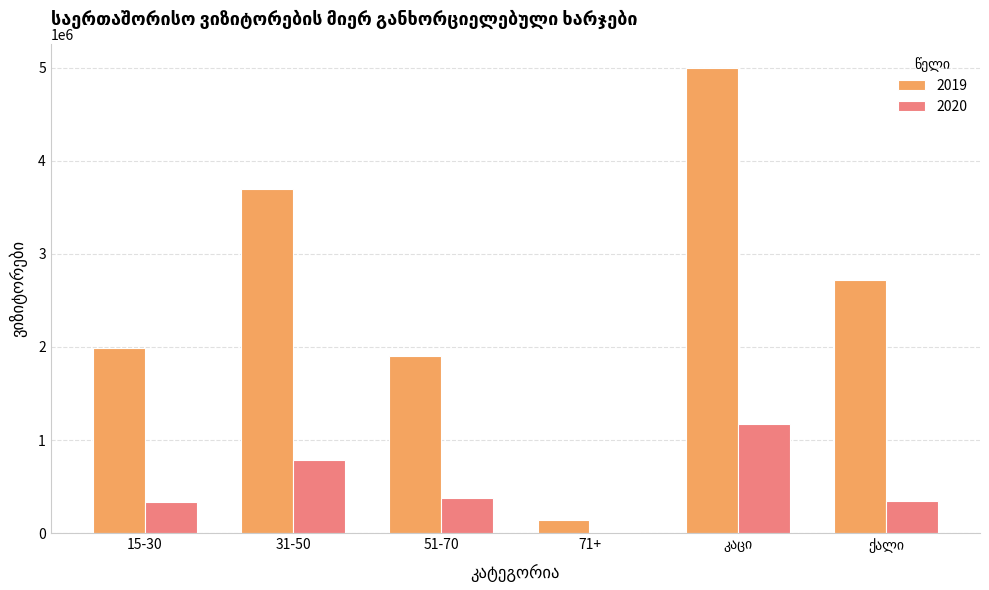

What is the maximum value shown in the chart?

5002270